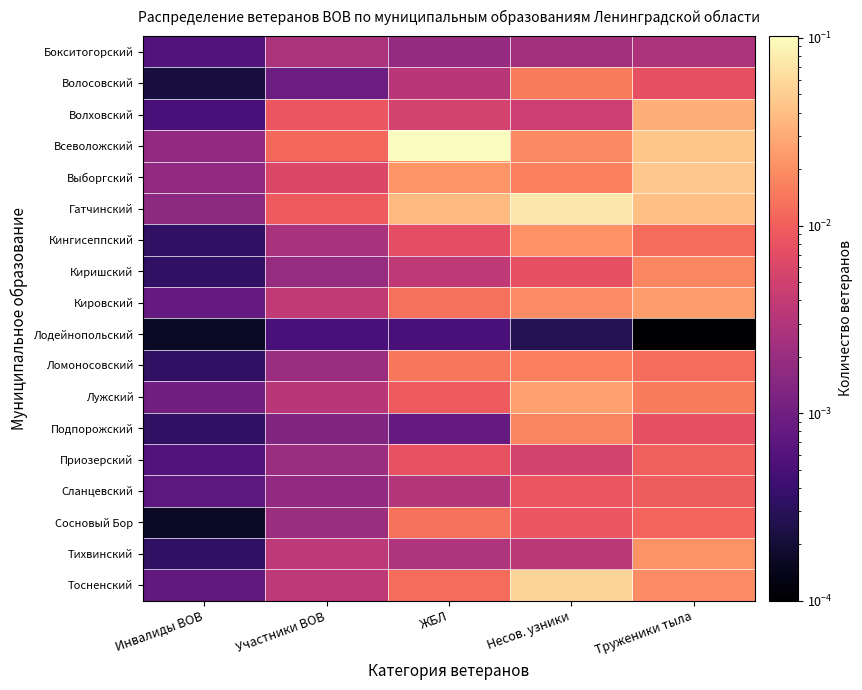

Count the number of categories in the chart.

5